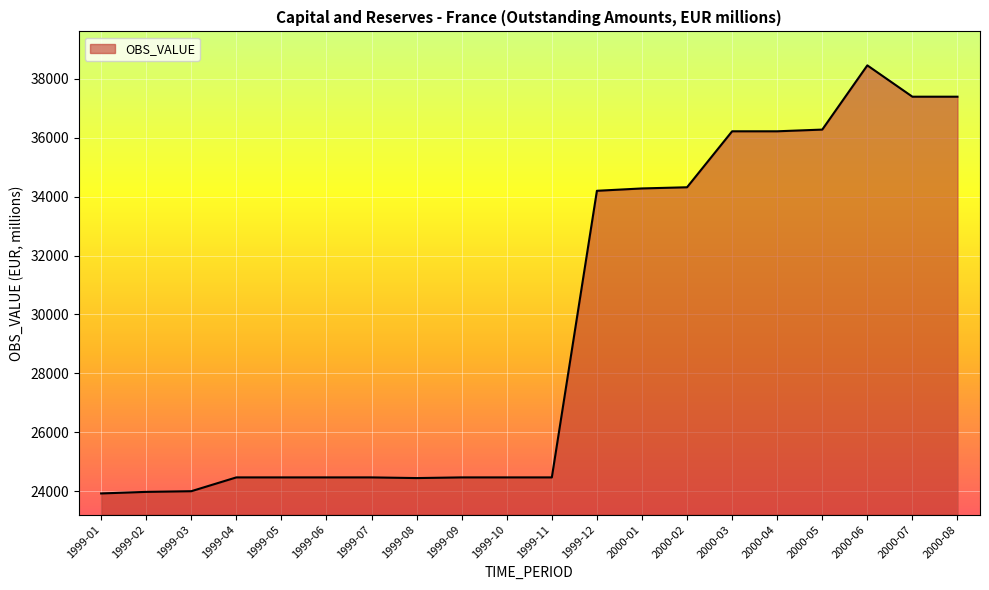

Approximately how many times larger is the value at 1999-12 compared to 2000-05?

0.9